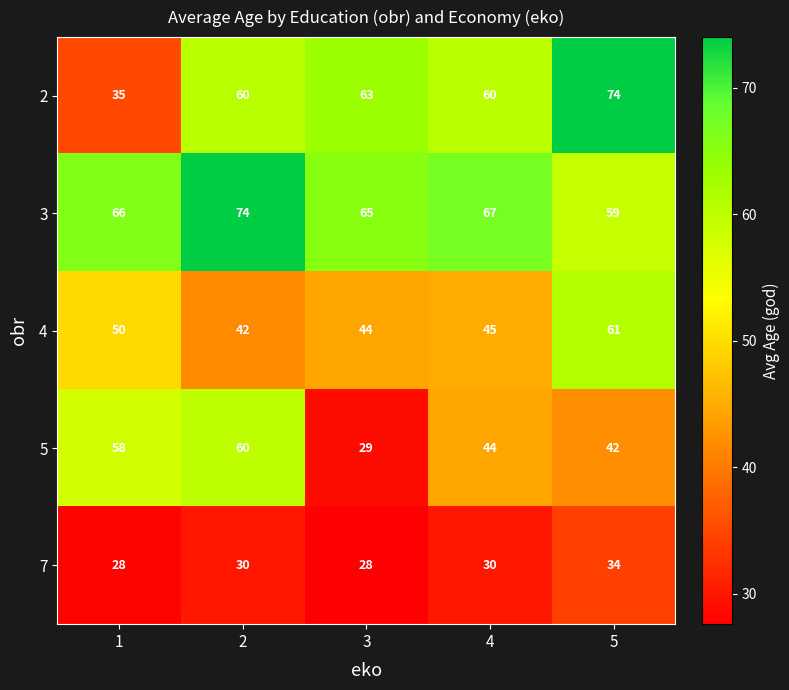

Count the 7 values in the range 28 to 30.

4